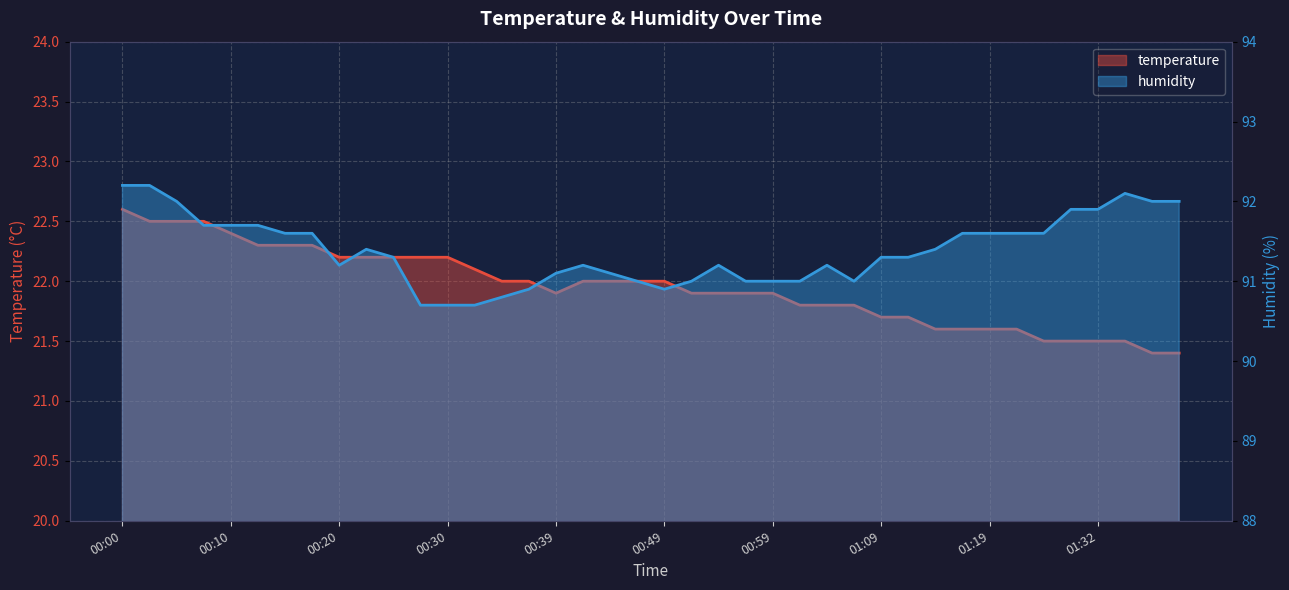

What is the total value across all series at 00:37?

112.9